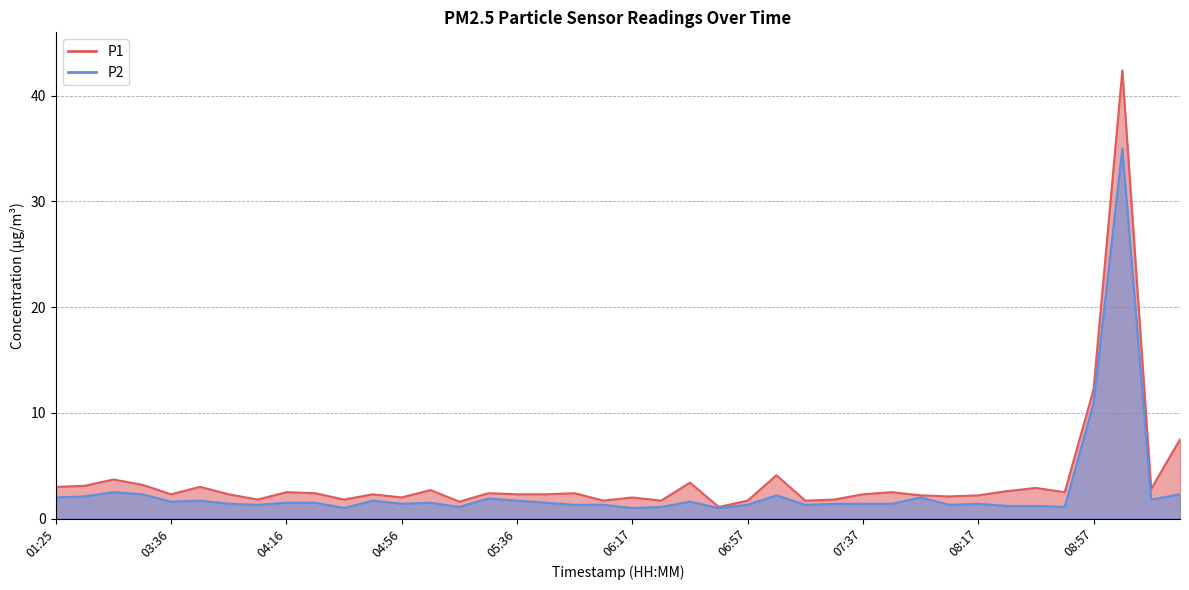

What is the maximum value shown in the chart?

42.4